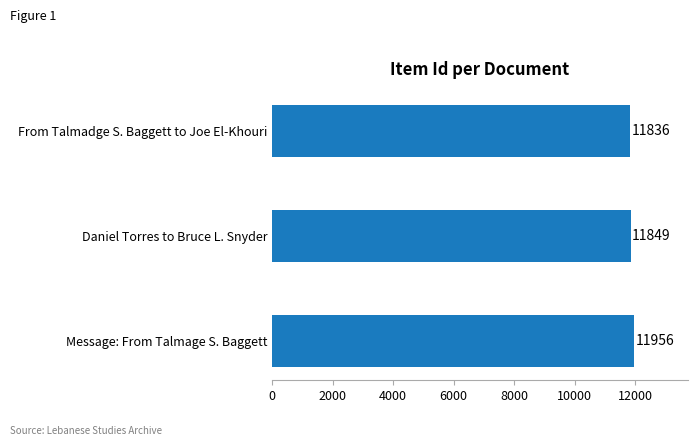

At which label is the value closest to 11896?

Daniel Torres to Bruce L. Snyder